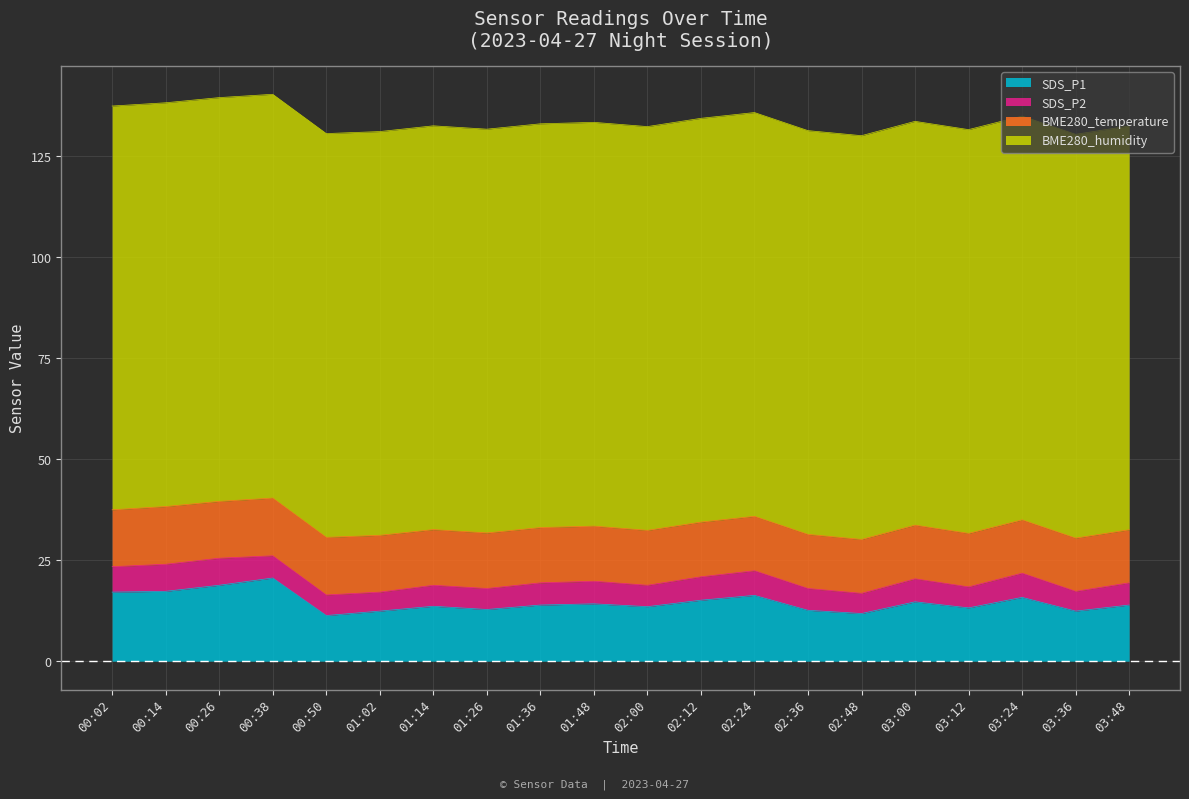

In BME280_temperature, how many points are lower than both neighbors (excluding endpoints)?

1